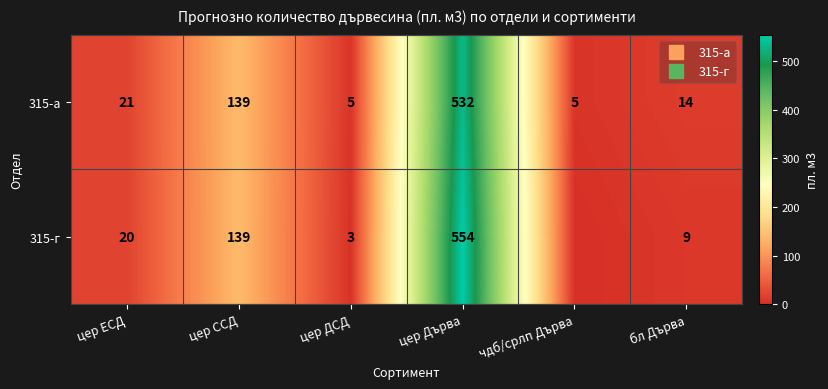

Is the value of 315-а at бл Дърва greater than the value of 315-г at цер ДСД?

Yes